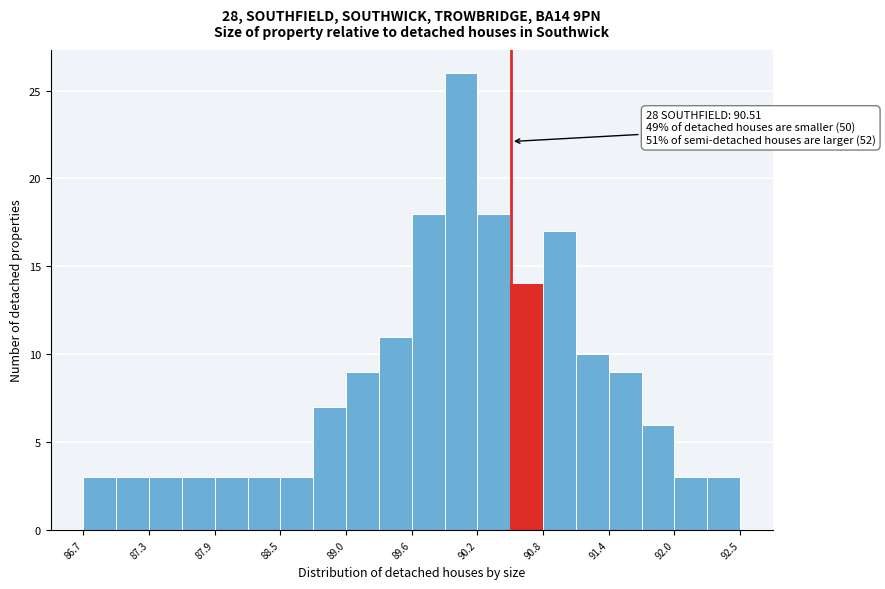

Around what value on the x-axis is the tallest bar? Give the approximate position of its centre, as read against the axis.

90.1